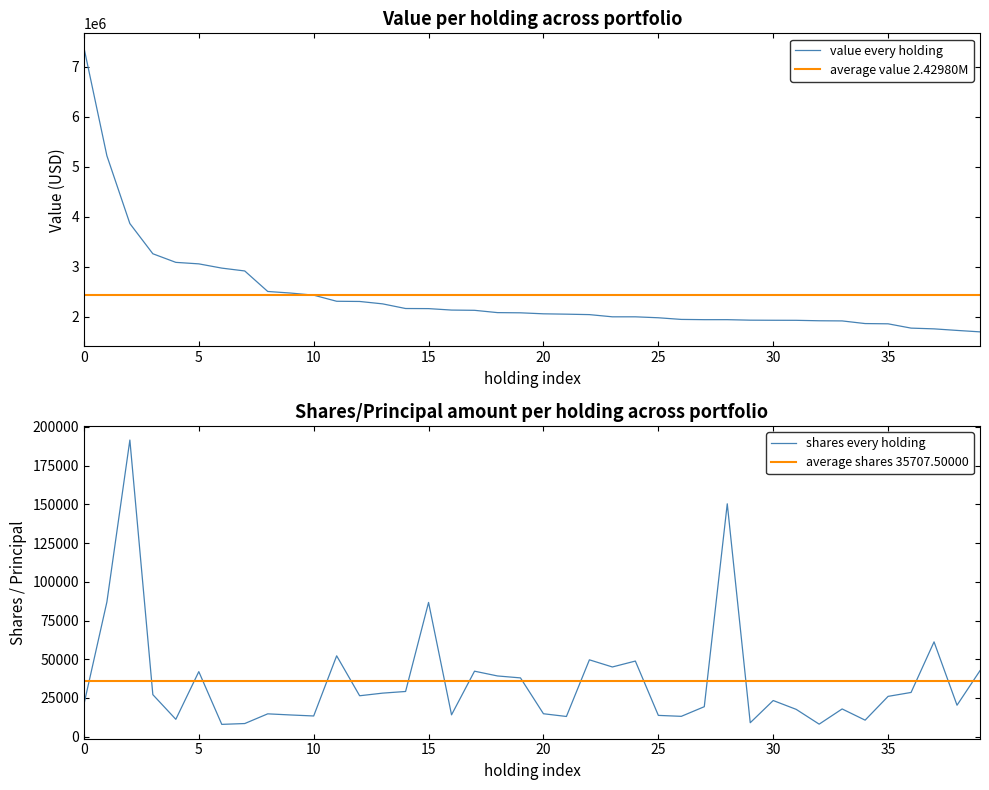

How many data points in Value (millions) are less than 2082000?

20